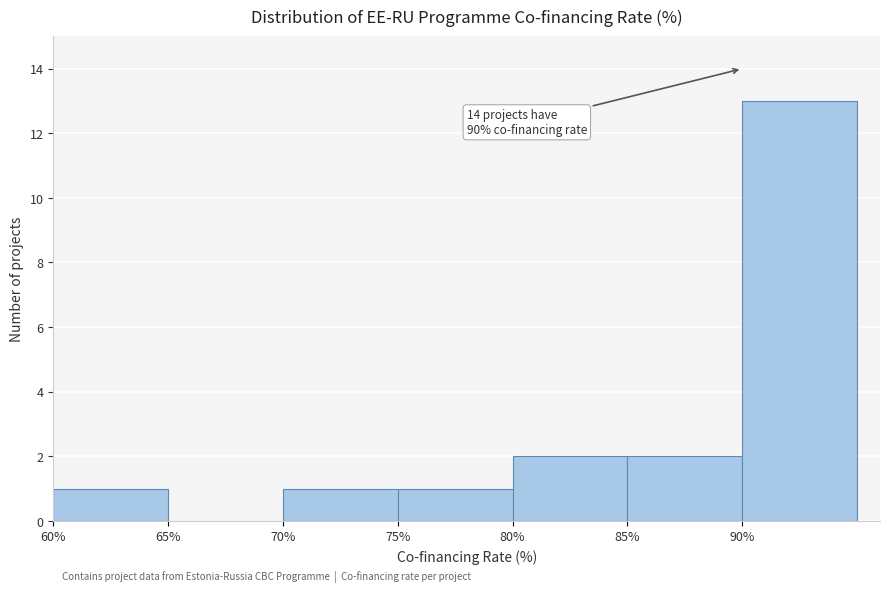

Which range on the x-axis has the tallest bar?

90 to 95